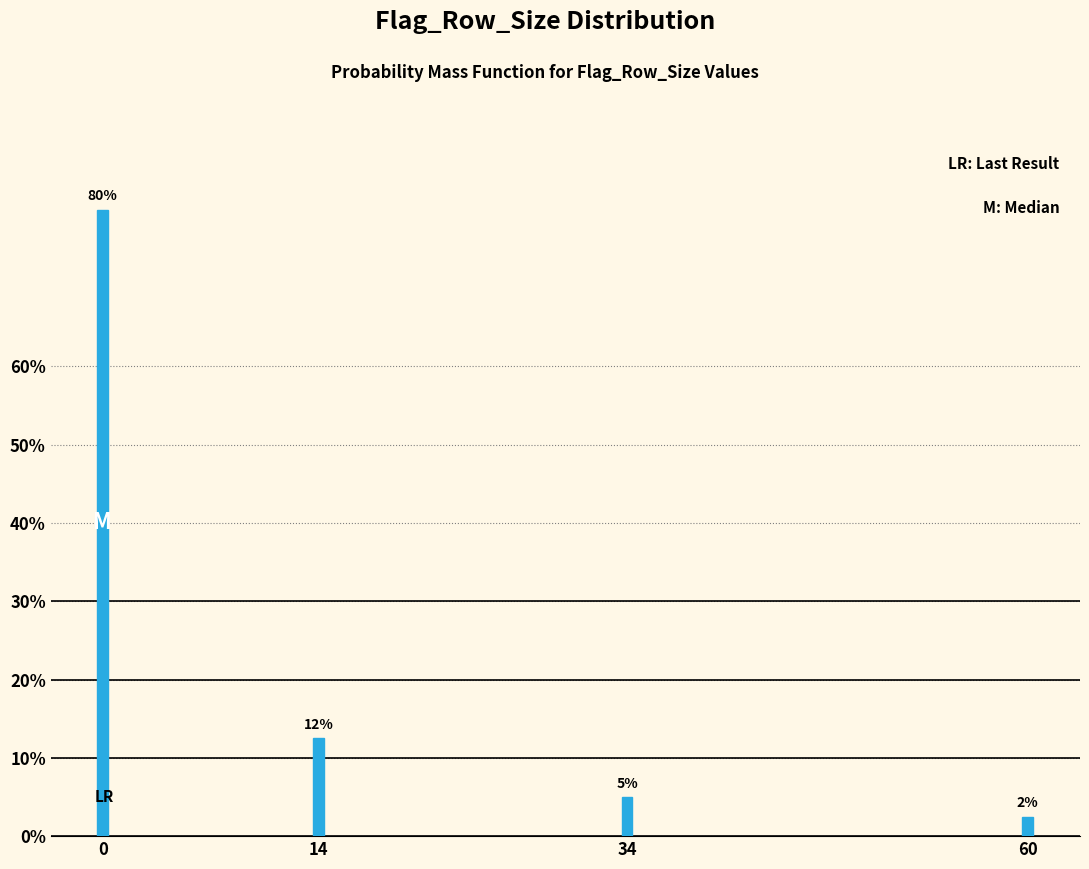

At which category does the chart reach its minimum across all series?

60